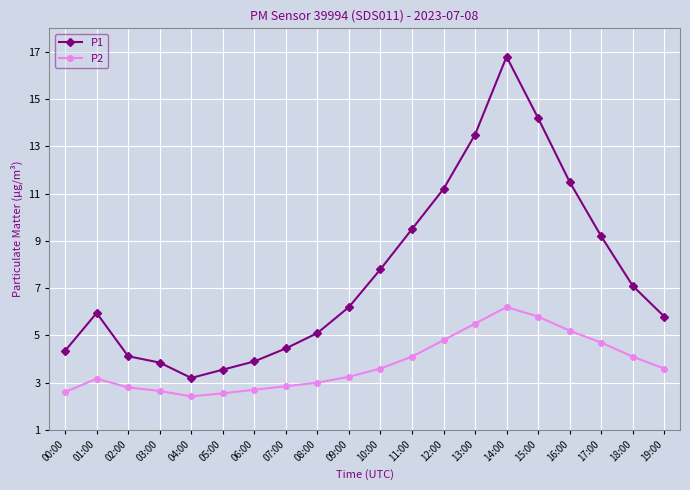

Is the value of P1 at 13:00 greater than the value of P2 at 10:00?

Yes